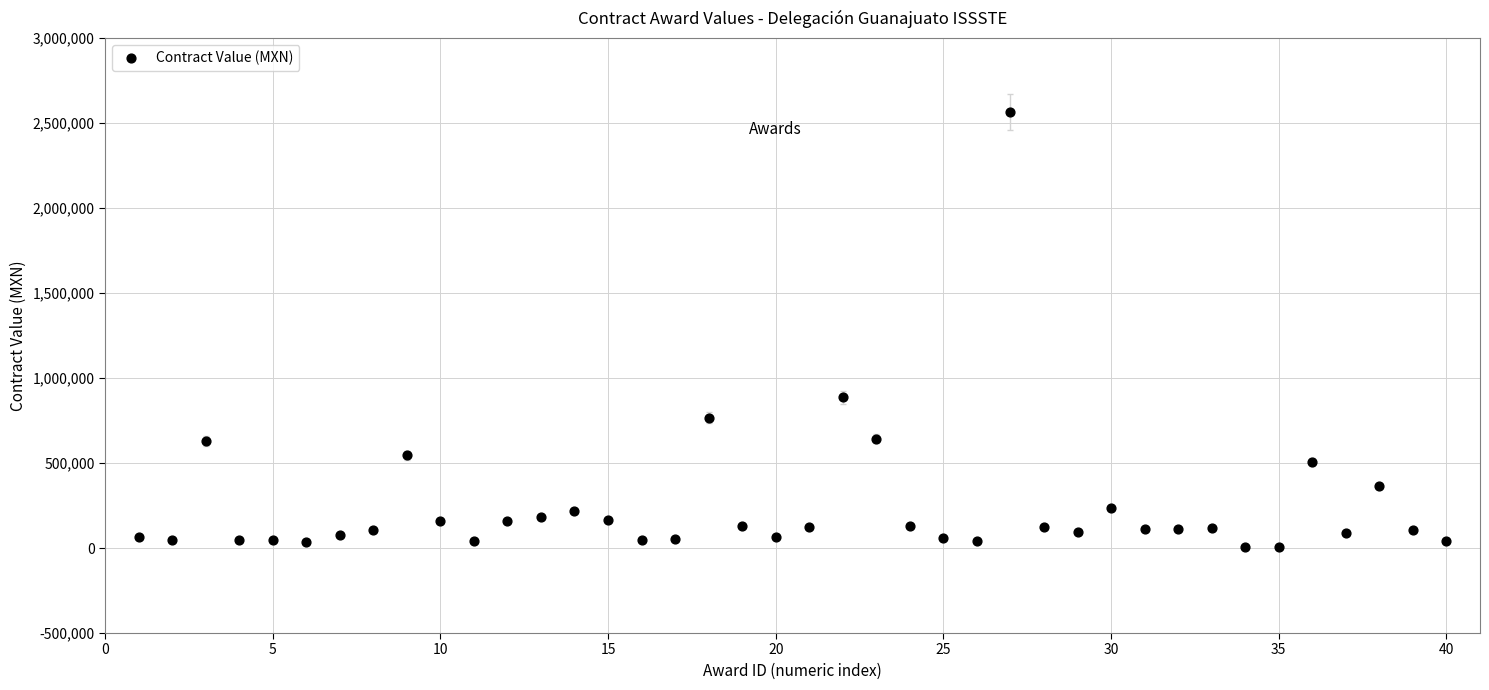

What is the range of X values (max minus min)?

39.0